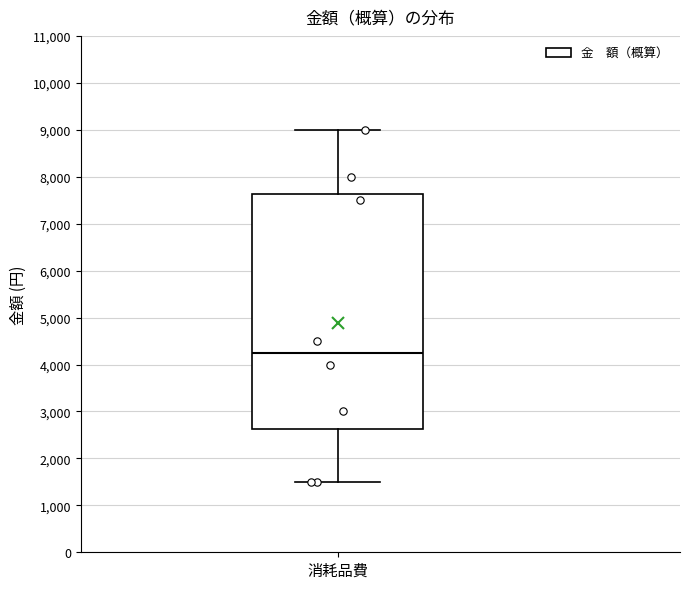

Transcribe this box plot: give where the median line is, the range the box spans, and where the two whiskers end, as read against the y-axis. The values are not printed on the chart, so give them approximately, as read against the axis.

median 4300, box 2600 to 7600, whiskers 1500 to 9000